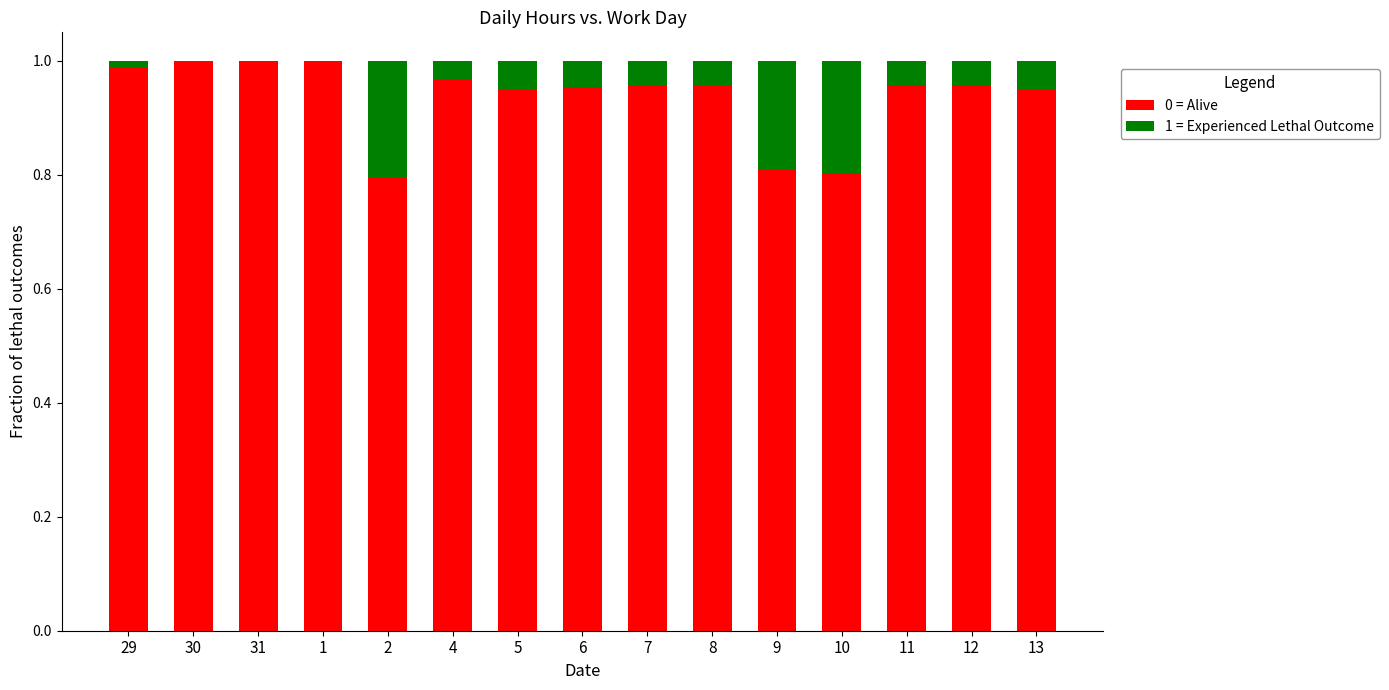

What is the sum of all 0 = Alive values?

14.0